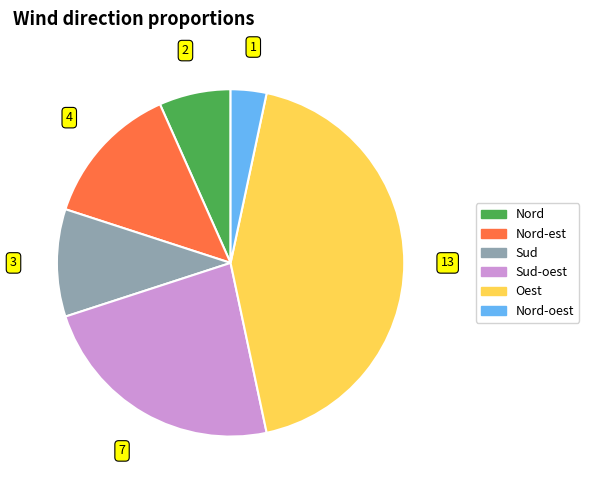

Does any single category account for the majority?

No